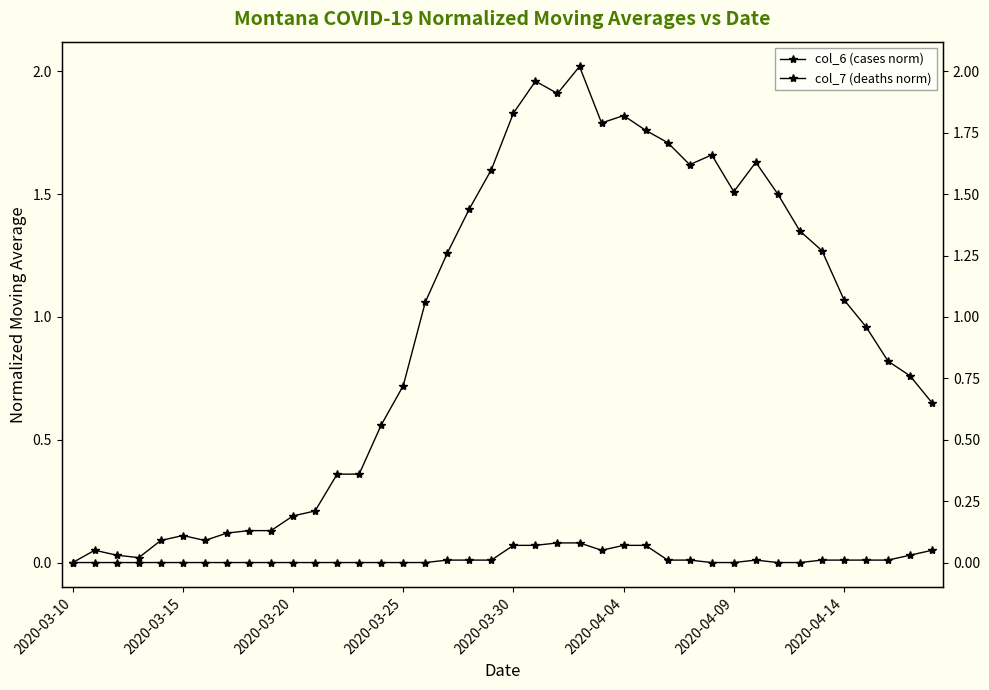

How many positive values does the col_7 (deaths norm) series have?

19